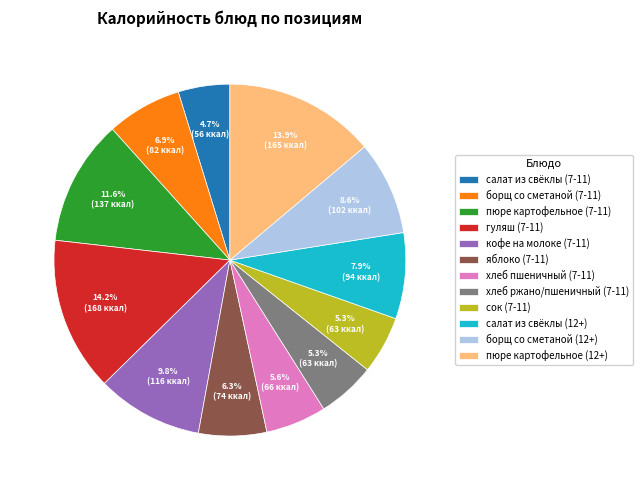

To the nearest percent, what percentage of the pie is салат из свёклы (7-11)?

5%